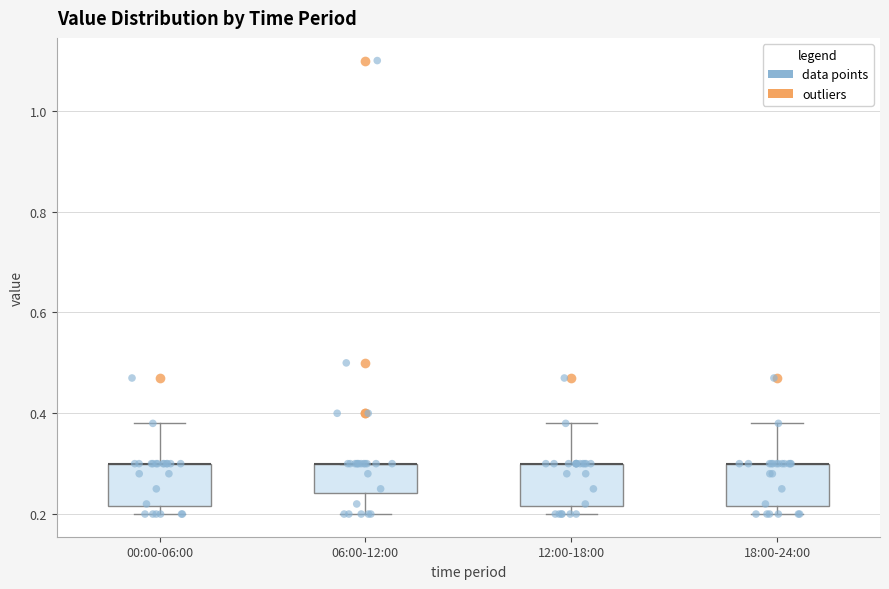

Reading left to right, read every box against the y-axis: the position of its median line, the range the box covers, and the ends of its whiskers. The values are not printed on the chart, so give them approximately, as read against the axis.

00:00-06:00: median 0.30 (drawn on the box's upper edge), box 0.22 to 0.30, whiskers 0.20 to 0.38
06:00-12:00: median 0.30 (drawn on the box's upper edge), box 0.24 to 0.30, whiskers 0.20 to 0.30
12:00-18:00: median 0.30 (drawn on the box's upper edge), box 0.22 to 0.30, whiskers 0.20 to 0.38
18:00-24:00: median 0.30 (drawn on the box's upper edge), box 0.22 to 0.30, whiskers 0.20 to 0.38